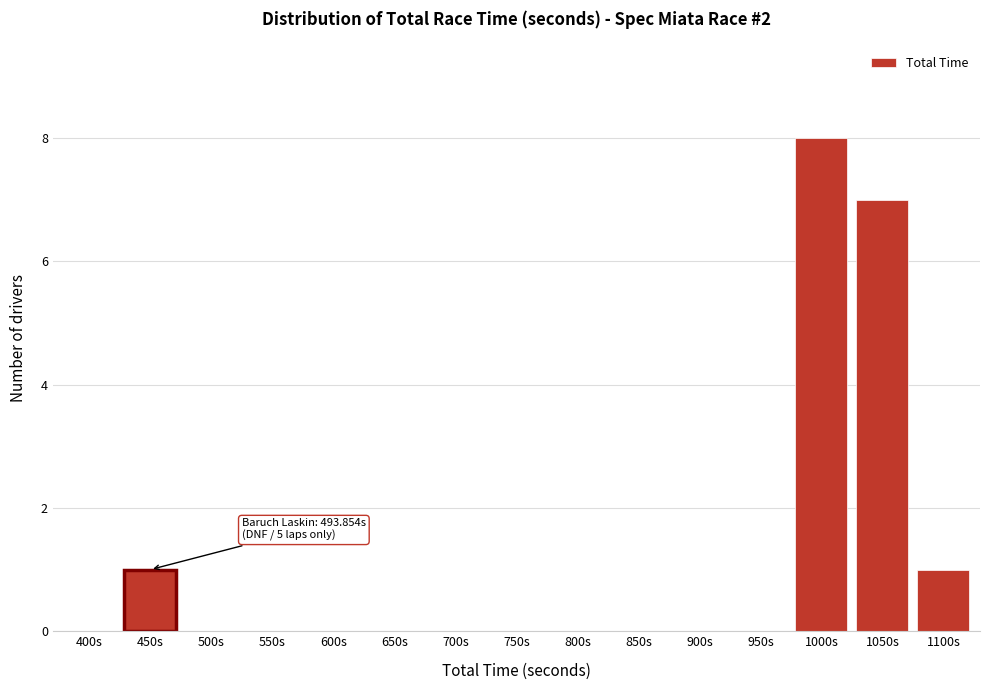

Reading left to right, what are all the values shown in this chart?

400s=0	450s=1	500s=0	550s=0	600s=0	650s=0	700s=0	750s=0	800s=0	850s=0	900s=0	950s=0	1000s=8	1050s=7	1100s=1